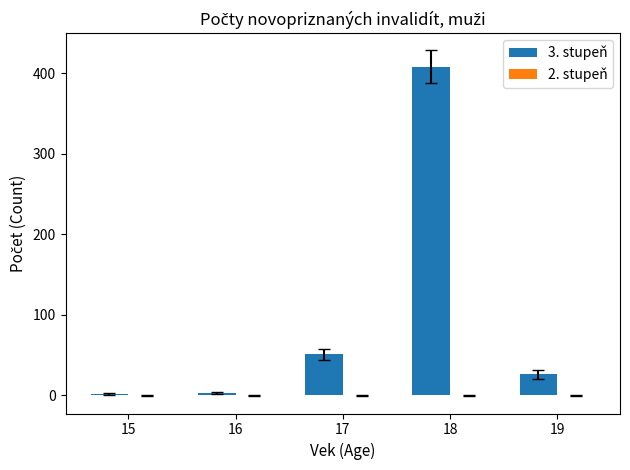

Which category has the highest value across all series?

18